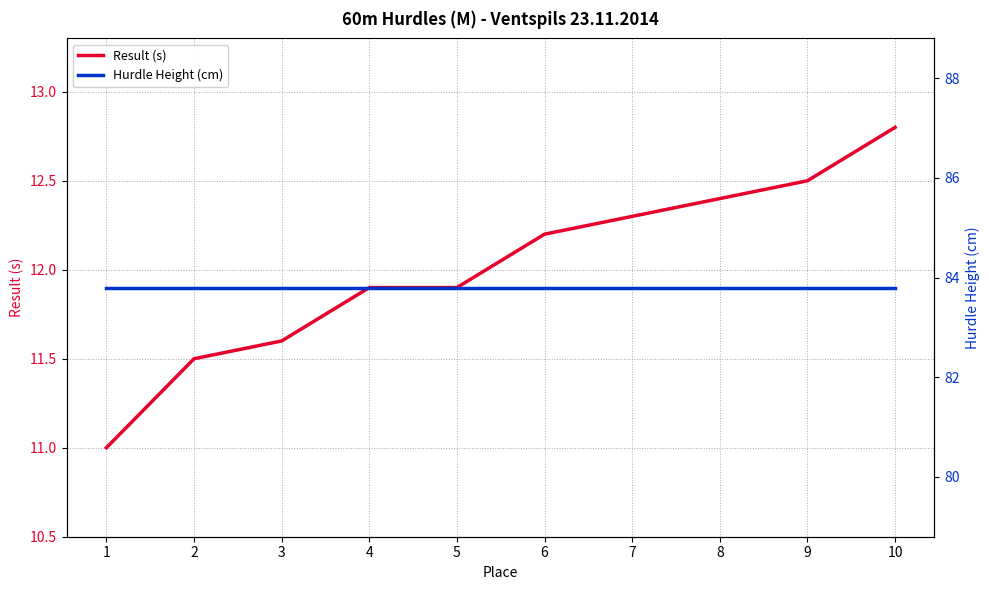

What is the total value across all series at 9?

96.3